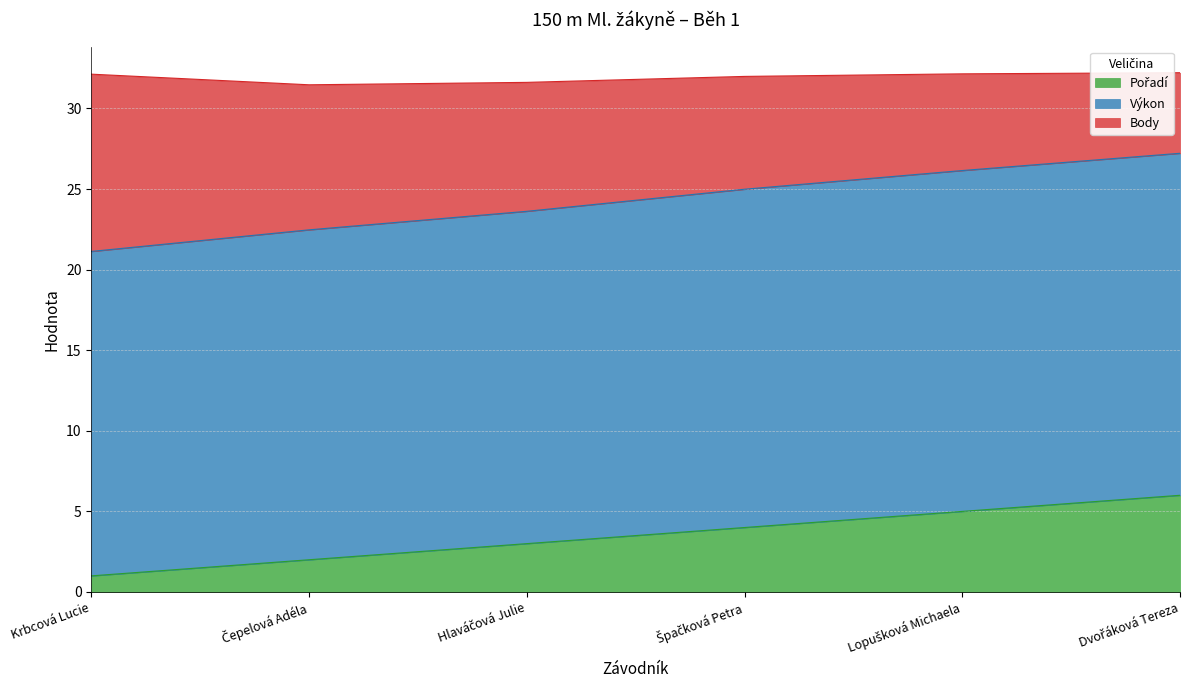

Does the chart display data point markers on the line(s)?

No